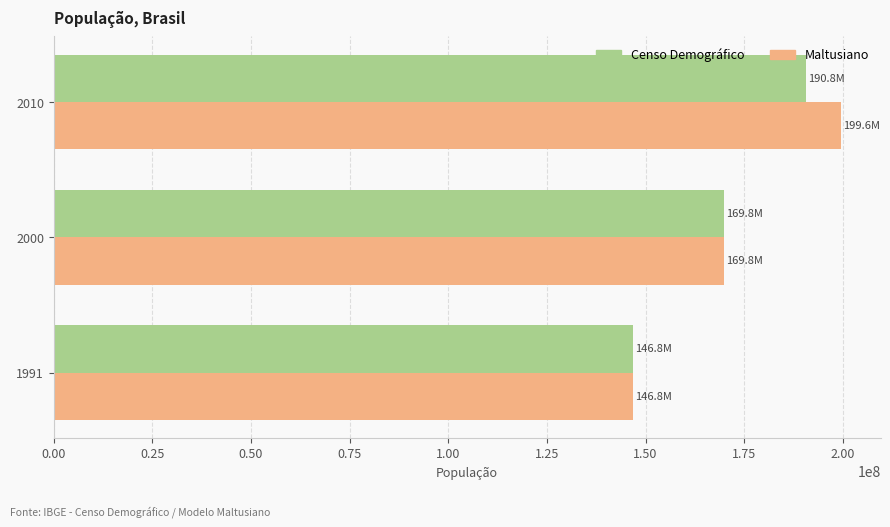

Which series has the largest range (max minus min)?

Maltusiano